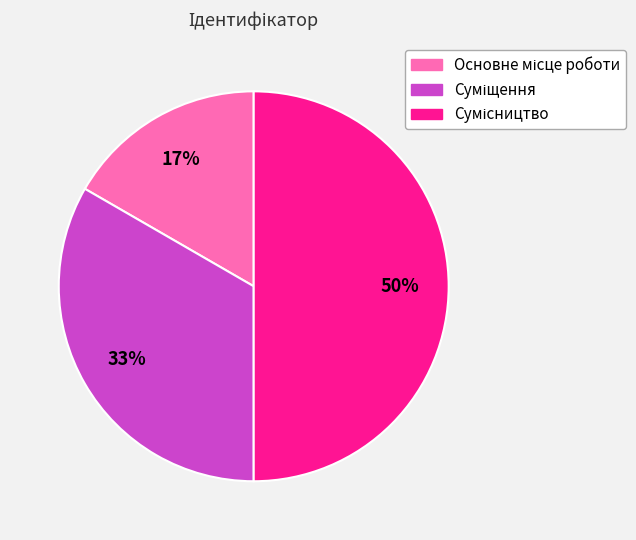

To the nearest percent, what is the average slice percentage?

33%